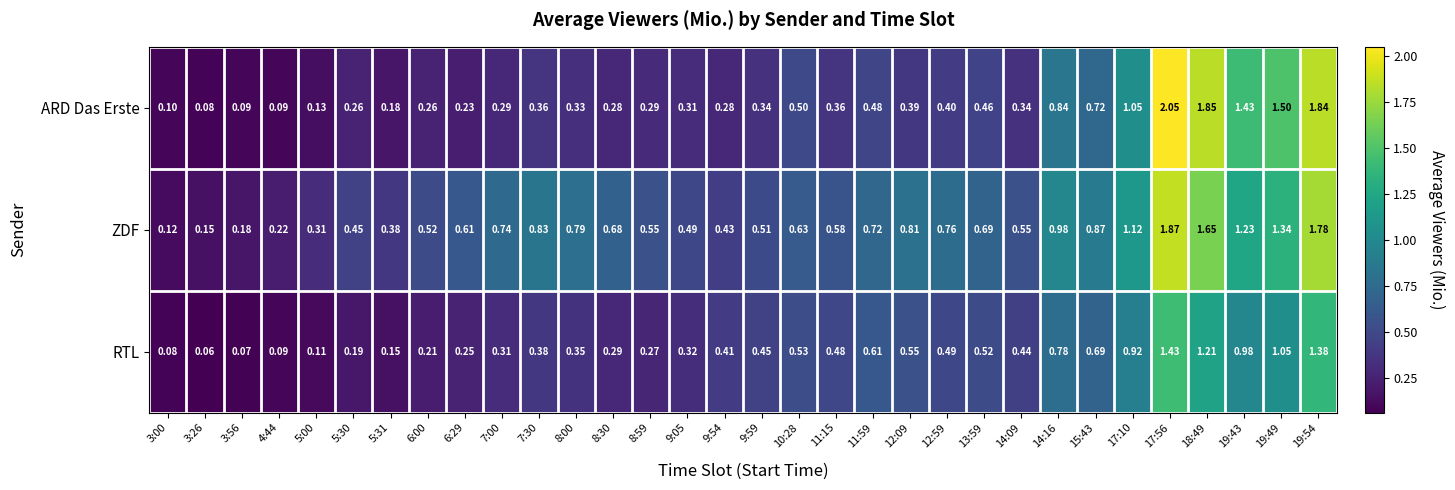

Is the value of RTL at 8:59 greater than the value of ZDF at 12:59?

No